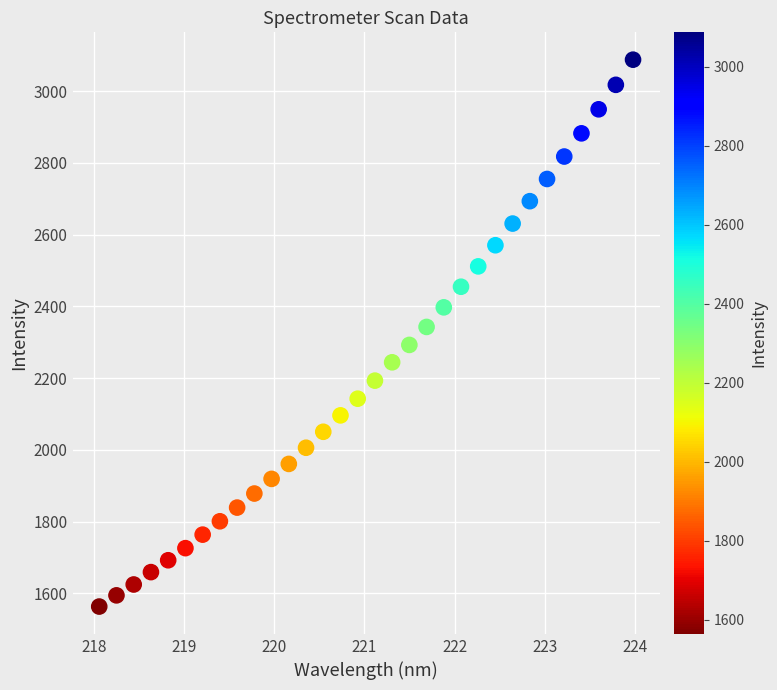

What is the range of X values (max minus min)?

5.9